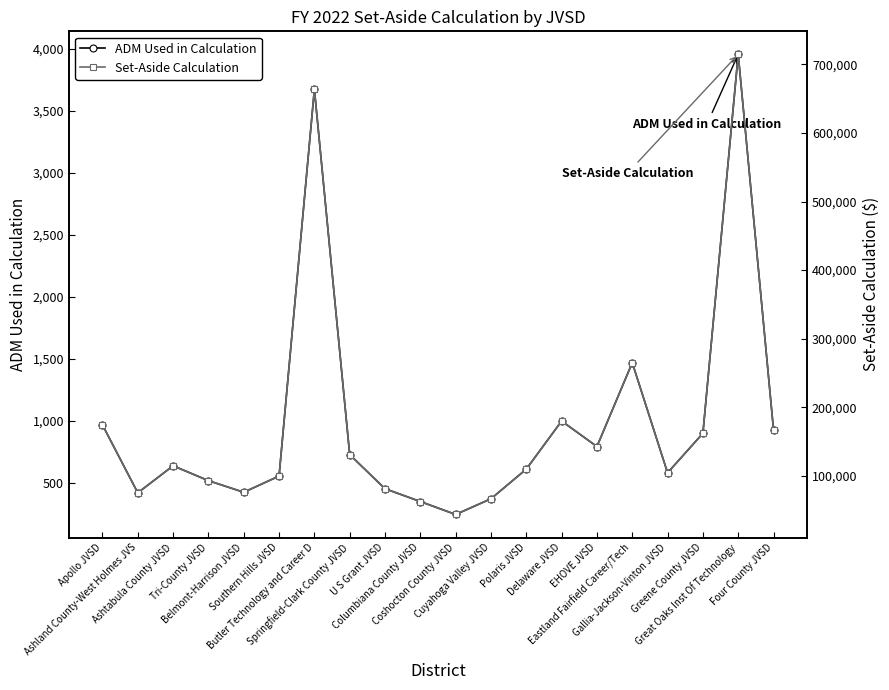

The Set-Aside Calculation series shows 142749.9 at EHOVE JVSD. True or false?

True